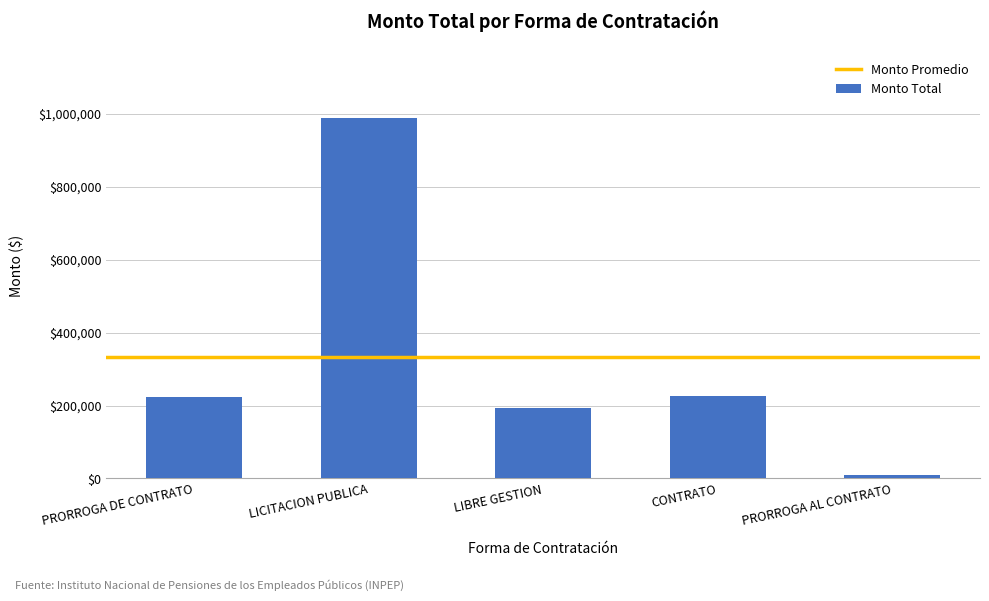

The chart shows a value of 1207.3 at CONTRATO. True or false?

False